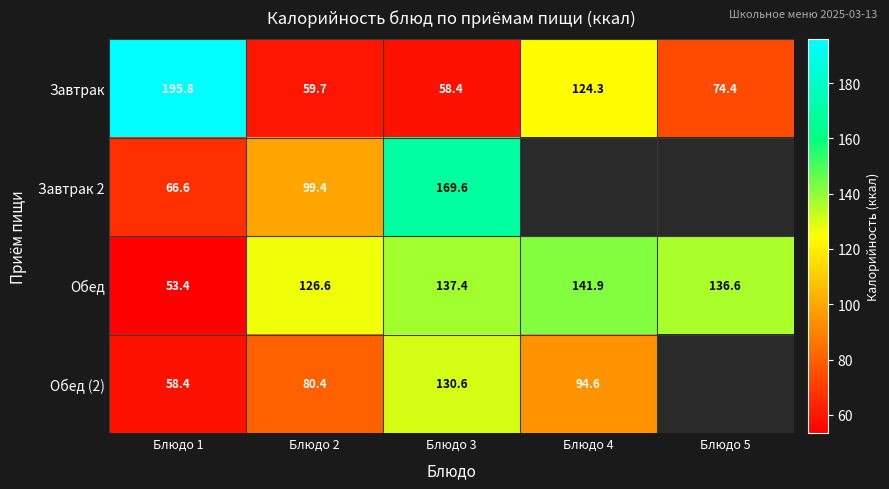

Which has a higher value, Блюдо 3 or Блюдо 1?

Блюдо 1